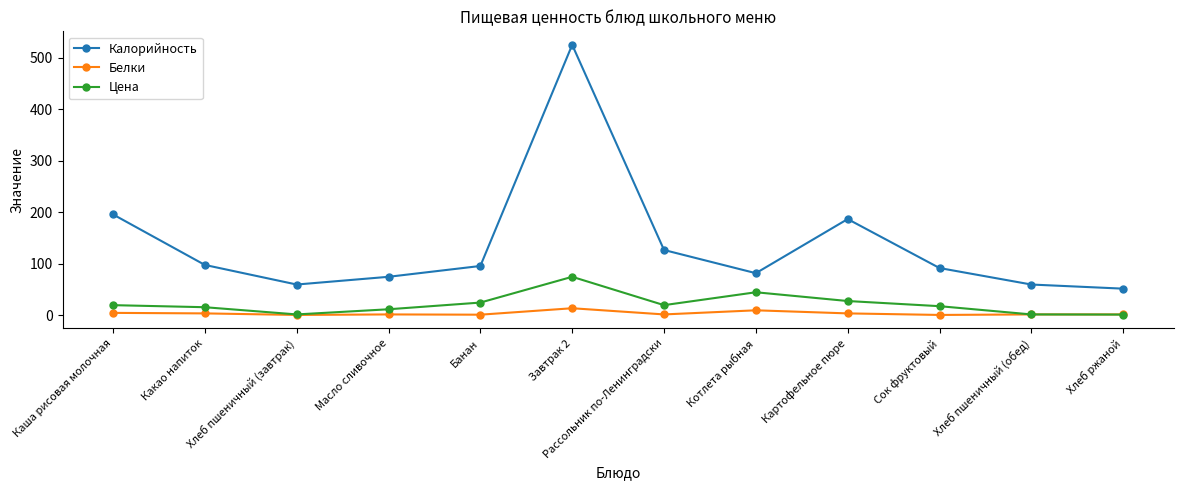

What is the difference between the Белки values at Какао напиток and Масло сливочное?

2.0